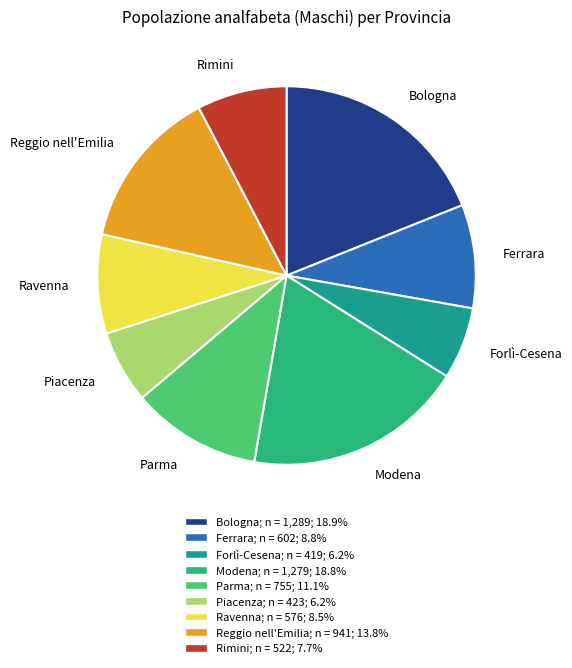

Combined, do Parma and Ravenna account for over 50%?

No